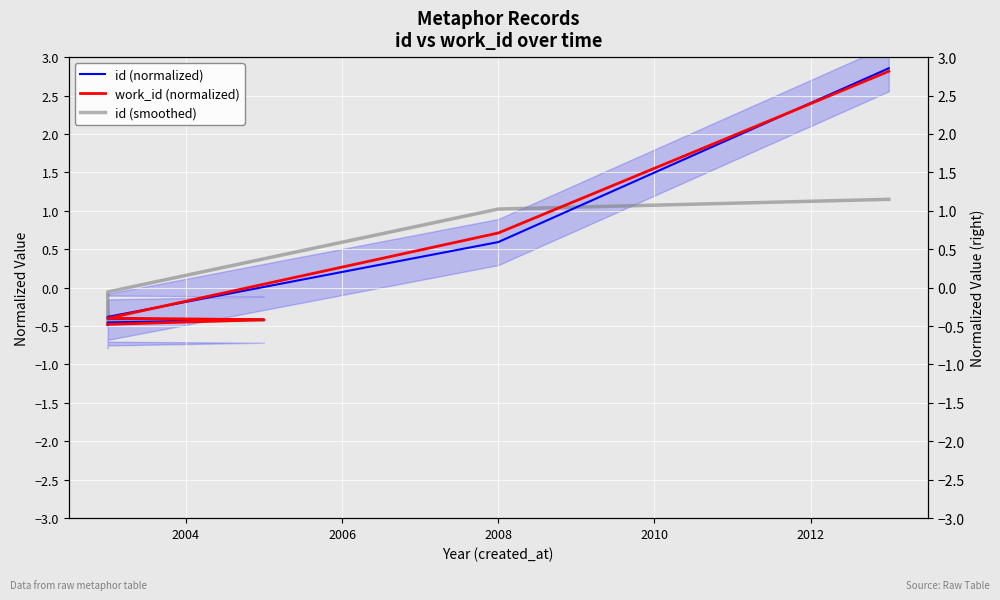

What is the sum of the id (normalized) values at 8 and 2004?

0.1